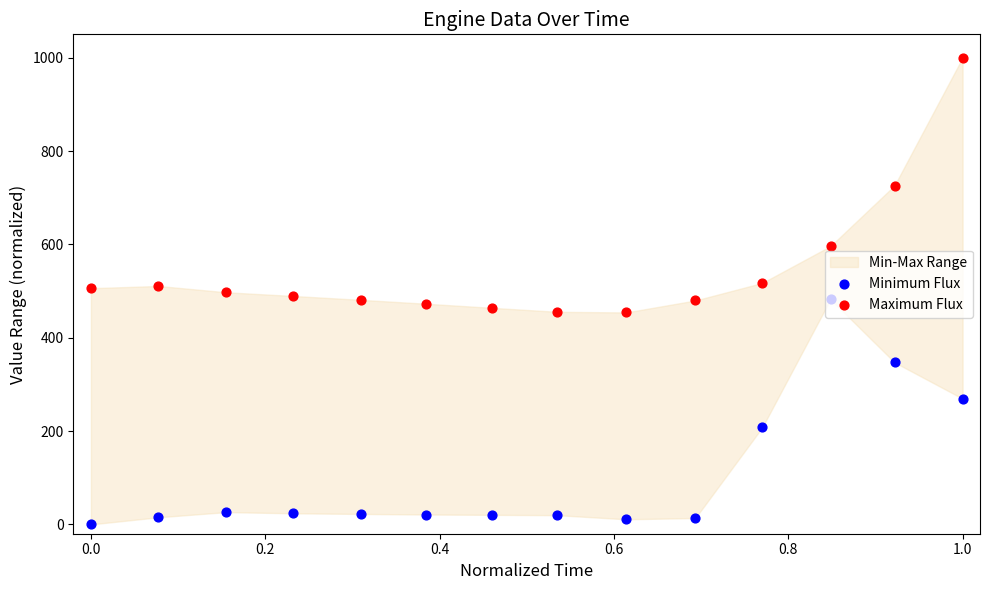

What are all the series names shown in the legend?

Minimum Flux, Maximum Flux